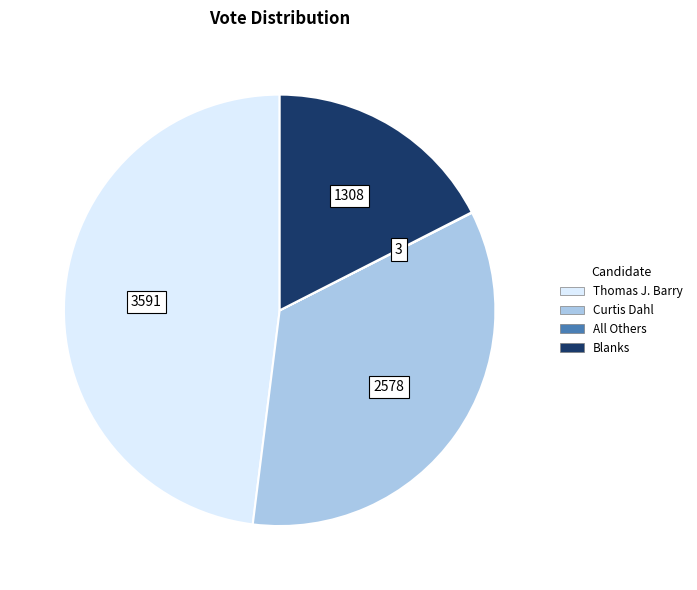

Which has a higher value, Curtis Dahl or Thomas J. Barry?

Thomas J. Barry